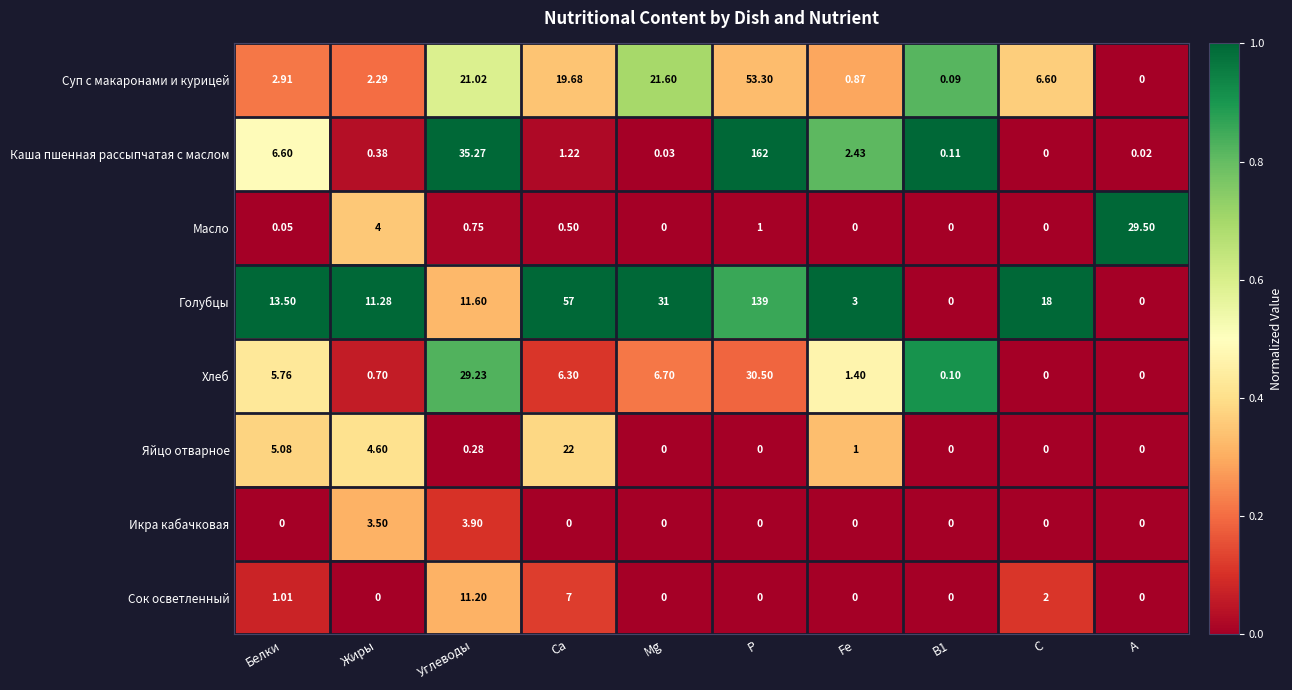

Where is Яйцо отварное nearest to the value 11?

Белки